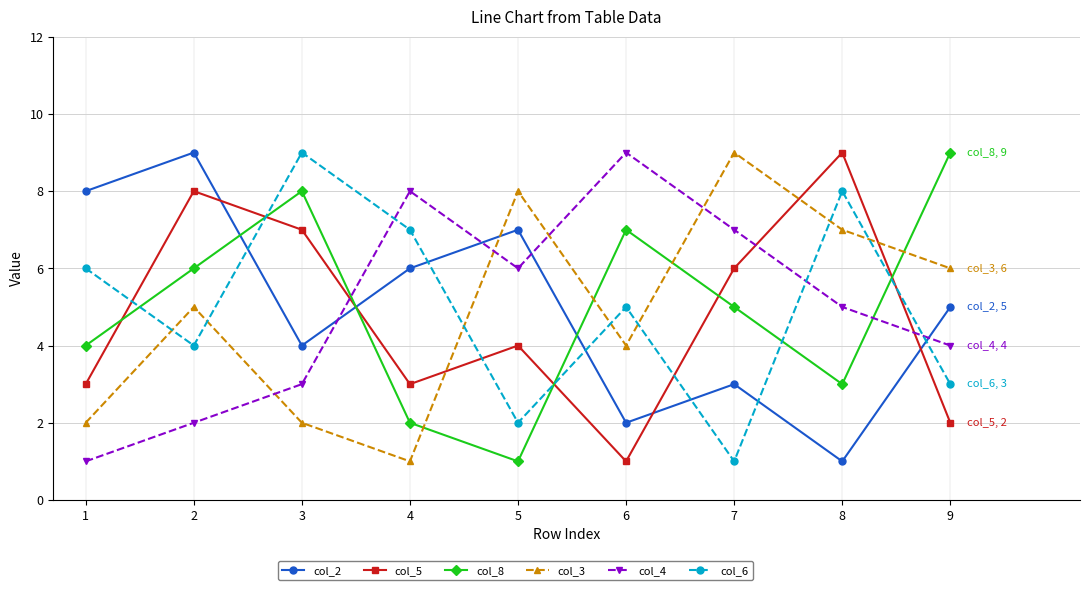

What is the difference between the col_5 values at 7 and 6?

5